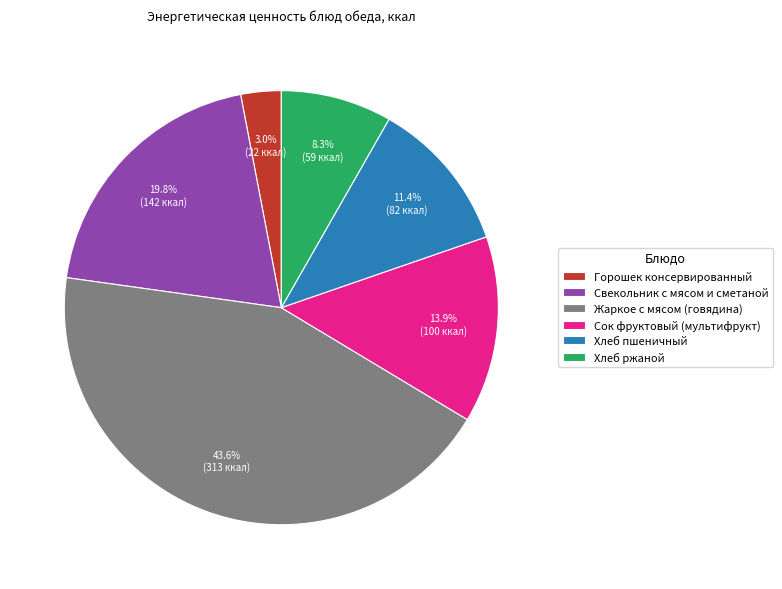

Count the number of slices in the pie.

6